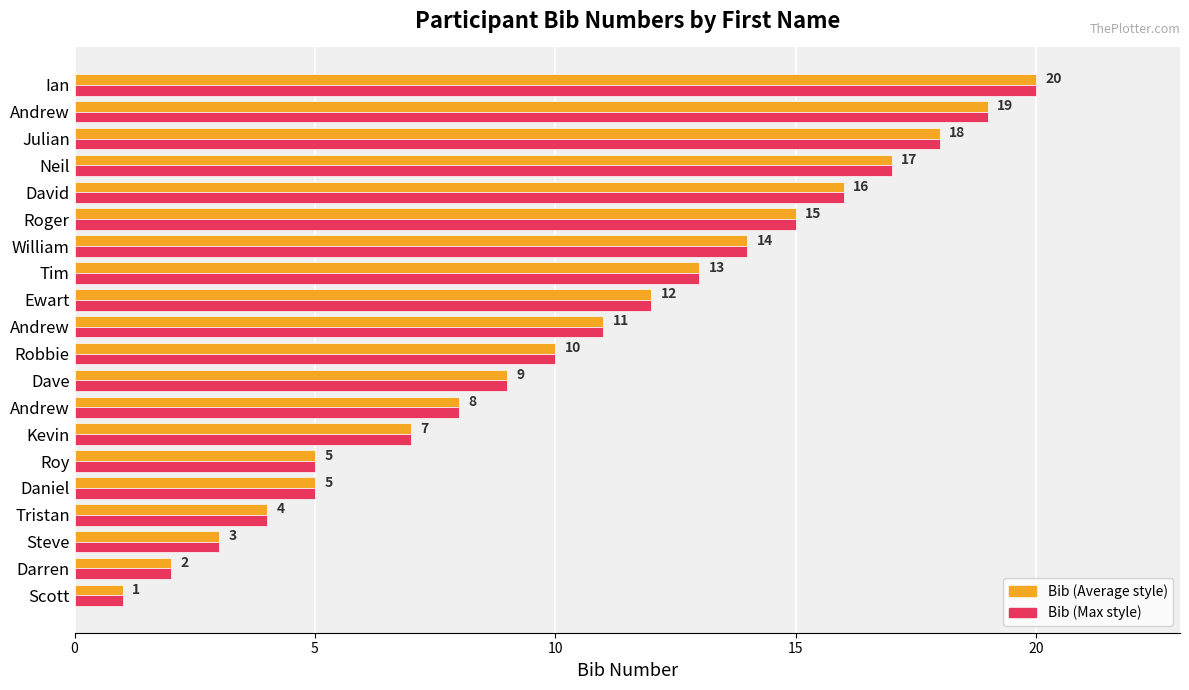

Reading right to left, extract all data points from this chart.

Bib (Average style): 20	19	18	17	16	15	14	13	12	11	10	9	8	7	5	5	4	3	2	1
Bib (Max style): 20	19	18	17	16	15	14	13	12	11	10	9	8	7	5	5	4	3	2	1